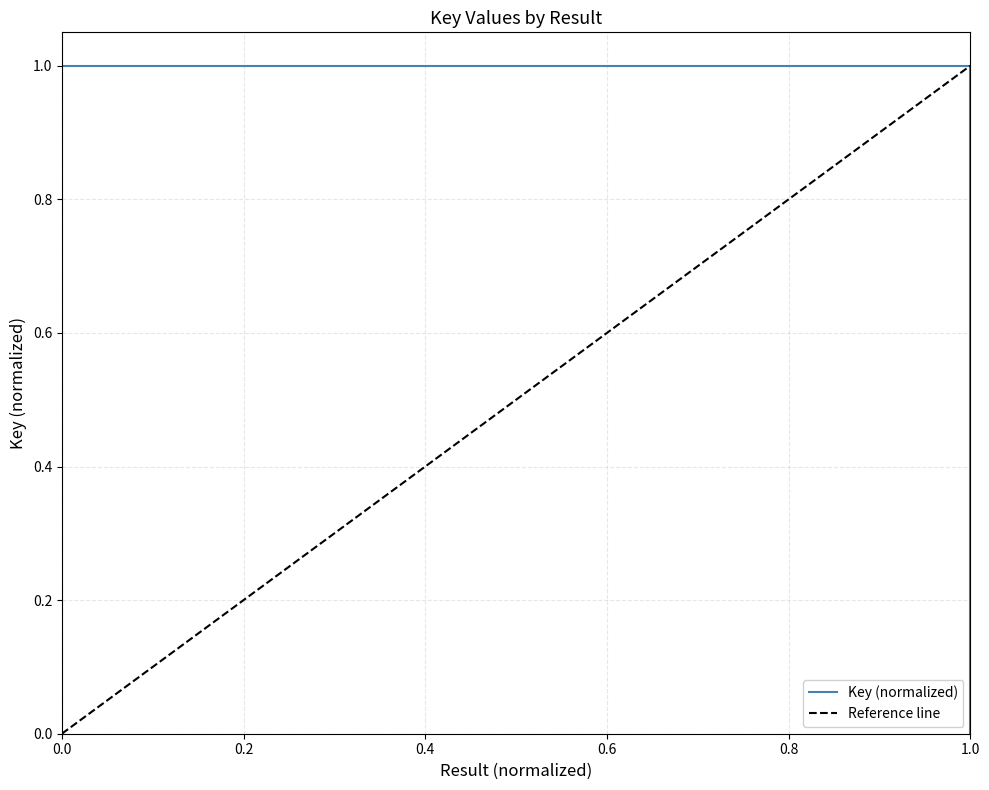

At how many categories does at least one series exceed 0?

2